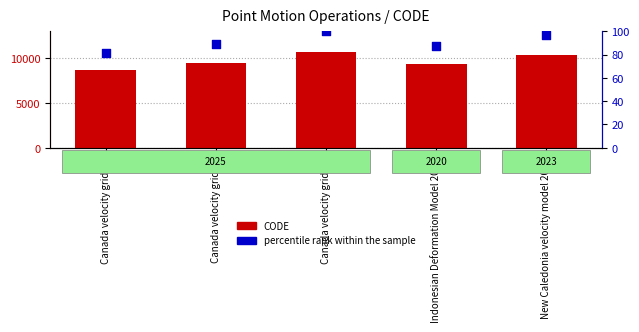

What are all the series names shown in the legend?

CODE, percentile rank within the sample